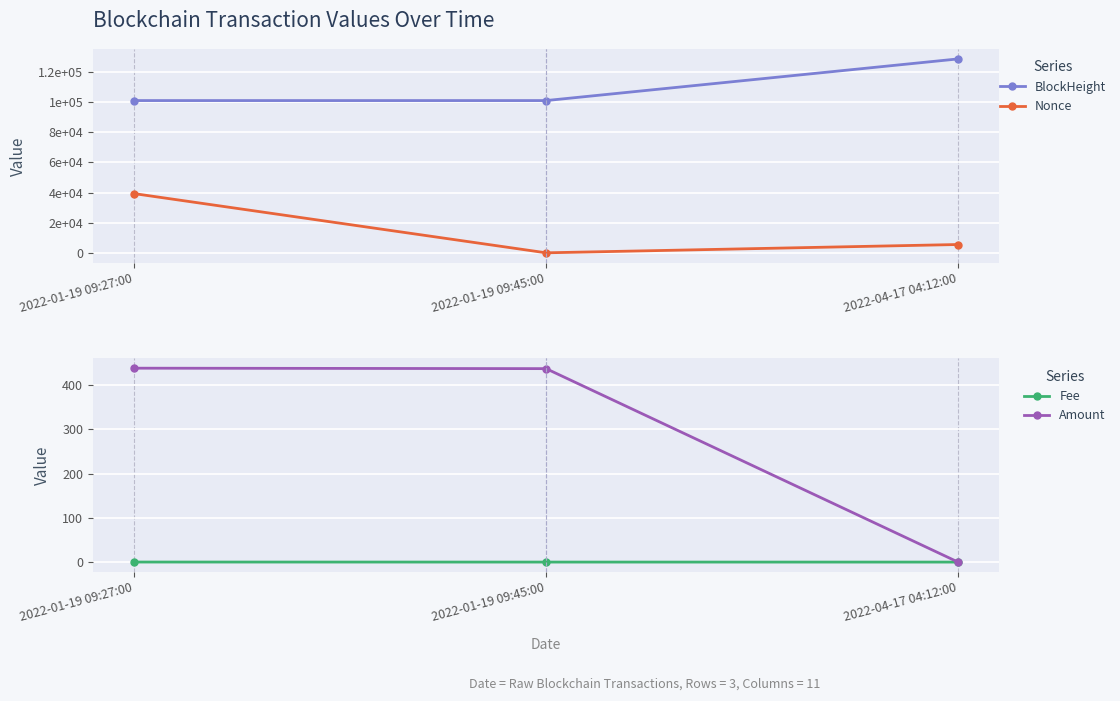

Which series has the widest spread of values?

Nonce